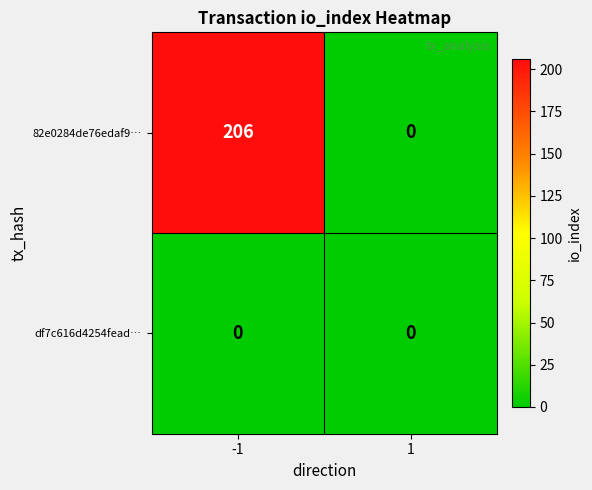

Which series has the largest range (max minus min)?

82e0284de76edaf9…